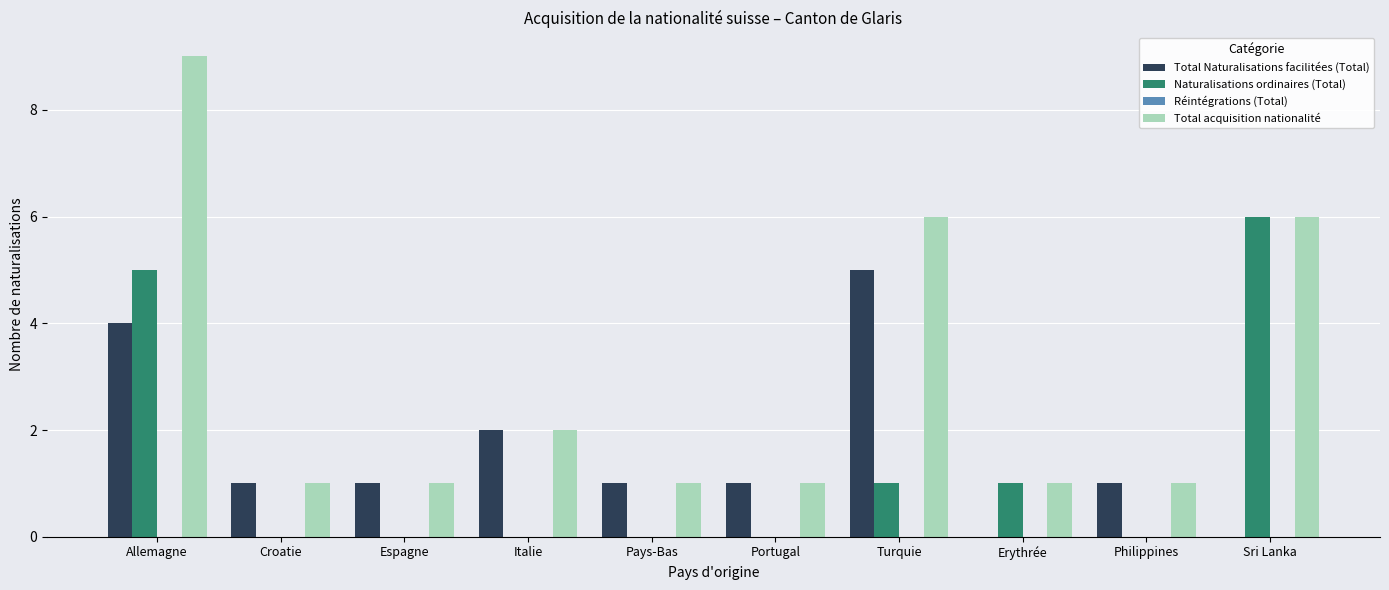

How many categories are shown in the chart?

10